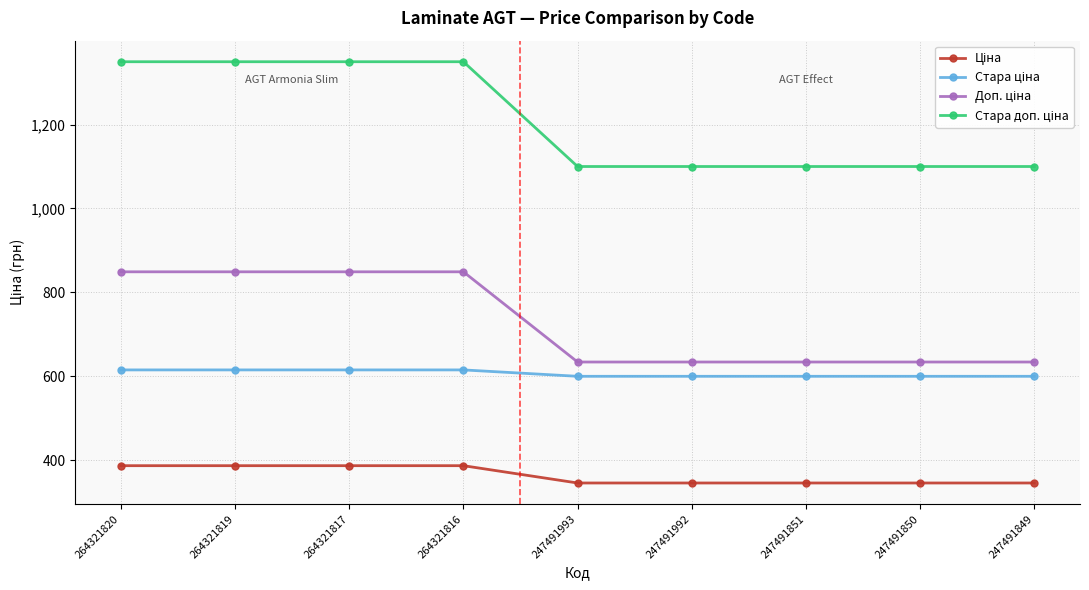

At how many categories does at least one series exceed 961?

9